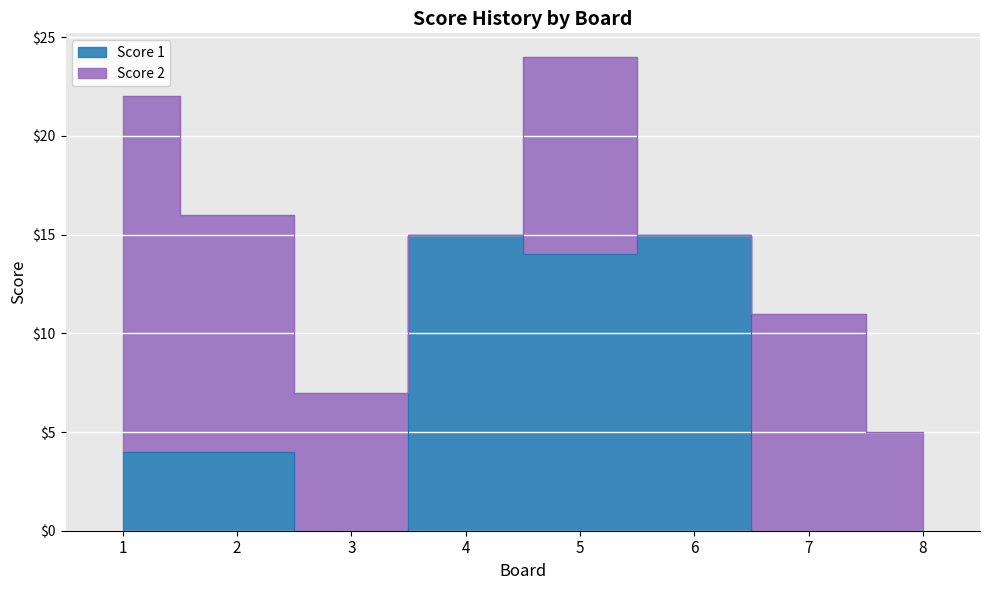

Reading left to right, transcribe all the data shown in this chart.

1=4	2=4	3=0	4=15	5=14	6=15	7=0	8=0